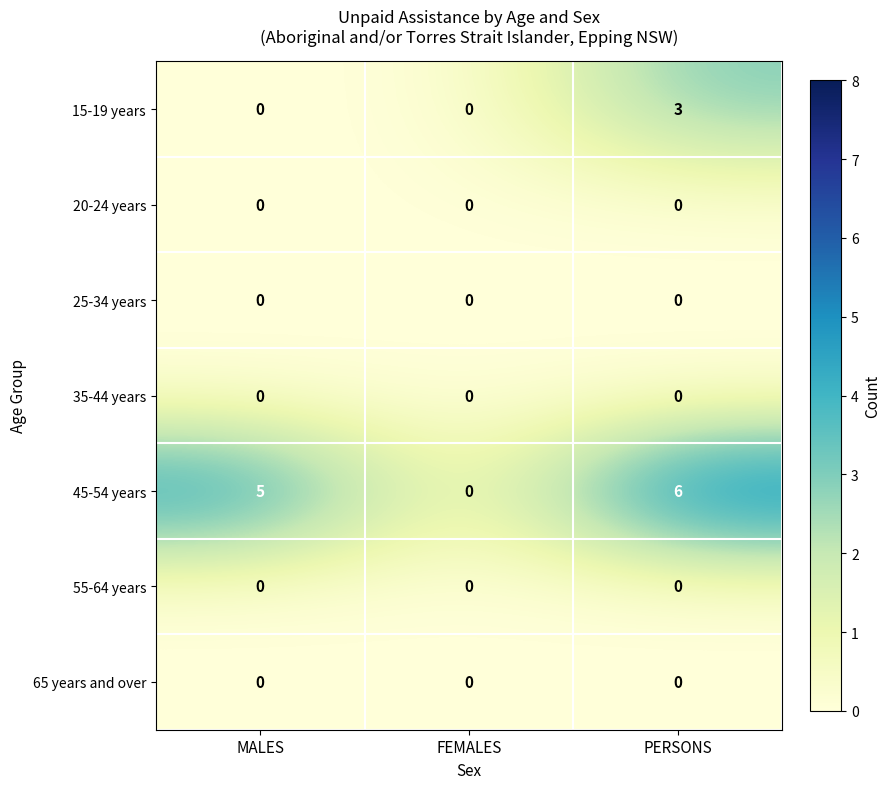

What is the total value across all series at PERSONS?

9